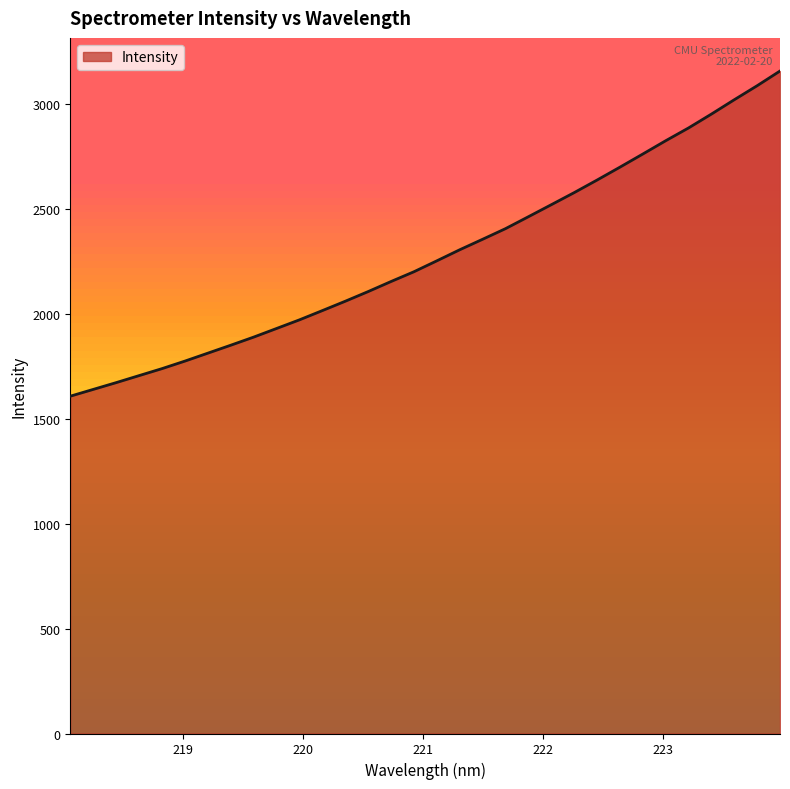

What is the difference between the maximum and minimum values?

1550.8